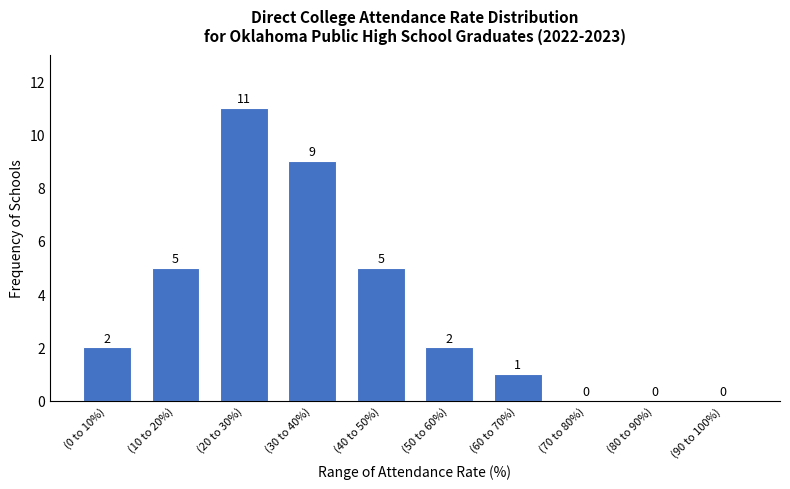

Reading left to right, list all the values displayed in this chart.

(0 to 10%)=2	(10 to 20%)=5	(20 to 30%)=11	(30 to 40%)=9	(40 to 50%)=5	(50 to 60%)=2	(60 to 70%)=1	(70 to 80%)=0	(80 to 90%)=0	(90 to 100%)=0